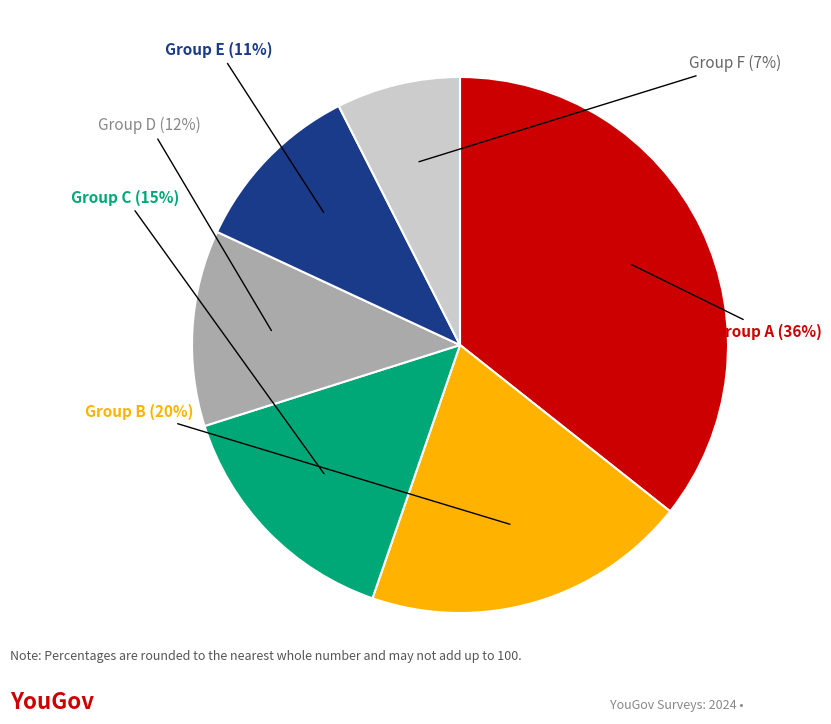

Count the number of slices in the pie.

6